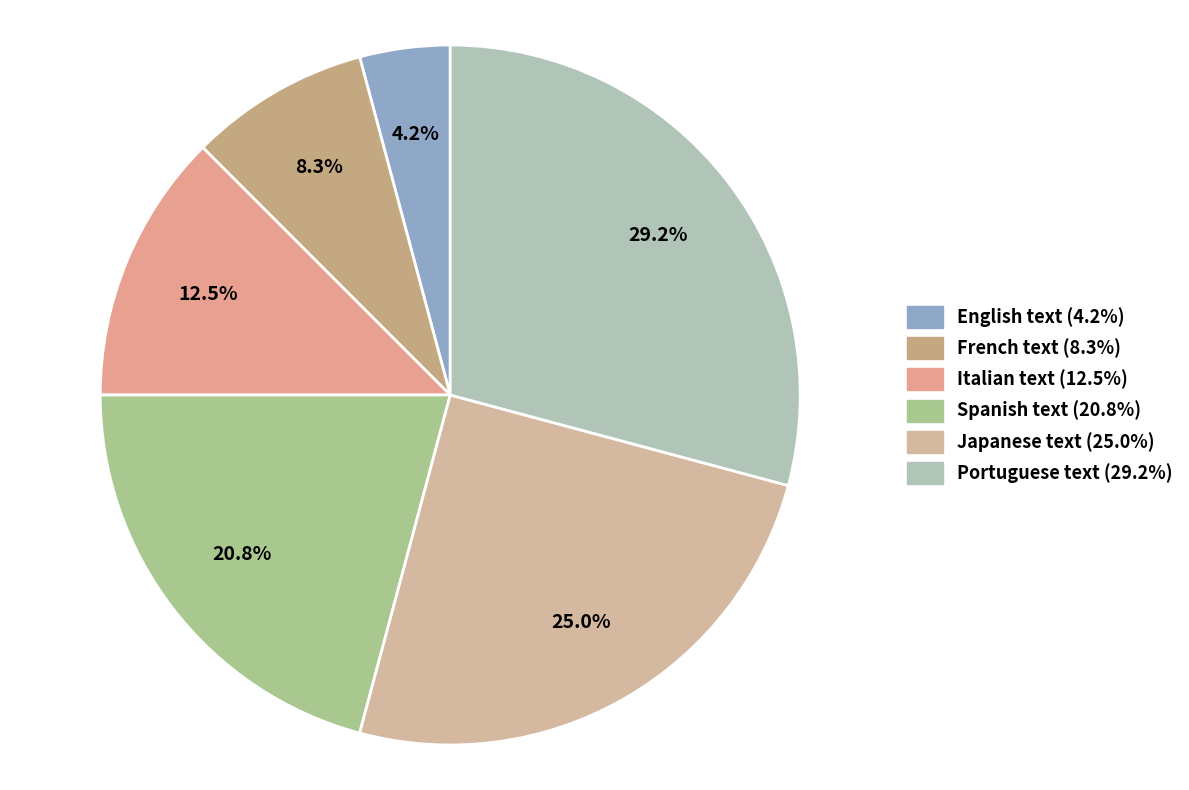

What portion of the pie excludes Portuguese text?

70.8%